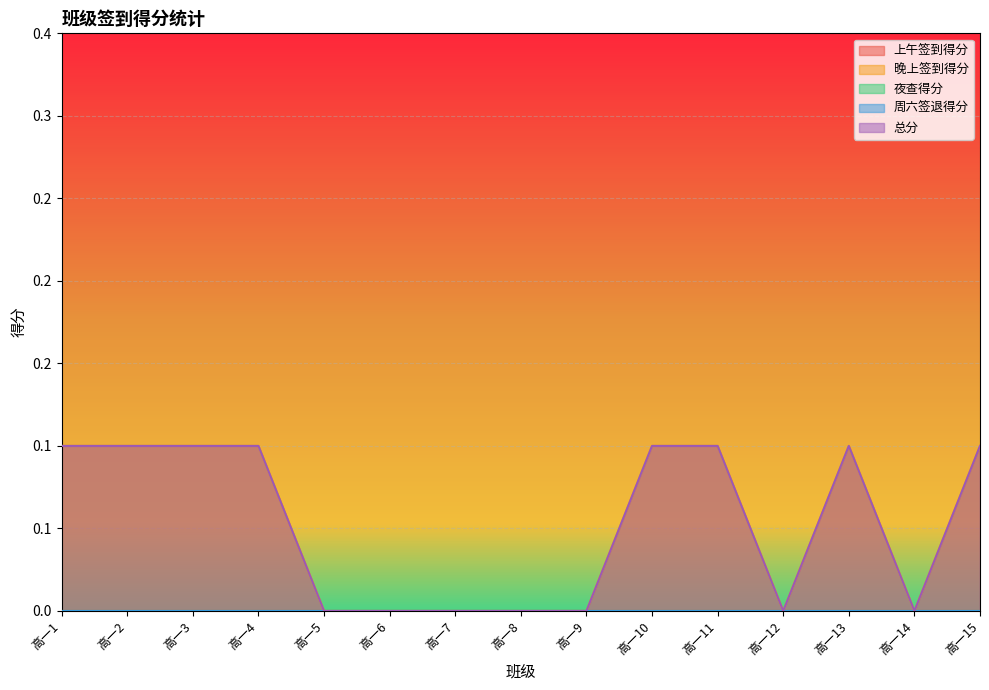

Reading left to right, list all the values displayed in this chart.

上午签到得分: 0.0	0.0	0.0	0.0	0.0	0.0	0.0	0.0	0.0	0.0	0.0	0.0	0.0	0.0	0.0
晚上签到得分: 0.1	0.1	0.1	0.1	0.0	0.0	0.0	0.0	0.0	0.1	0.1	0.0	0.1	0.0	0.1
夜查得分: 0.0	0.0	0.0	0.0	0.0	0.0	0.0	0.0	0.0	0.0	0.0	0.0	0.0	0.0	0.0
周六签退得分: 0.0	0.0	0.0	0.0	0.0	0.0	0.0	0.0	0.0	0.0	0.0	0.0	0.0	0.0	0.0
总分: 0.1	0.1	0.1	0.1	0.0	0.0	0.0	0.0	0.0	0.1	0.1	0.0	0.1	0.0	0.1